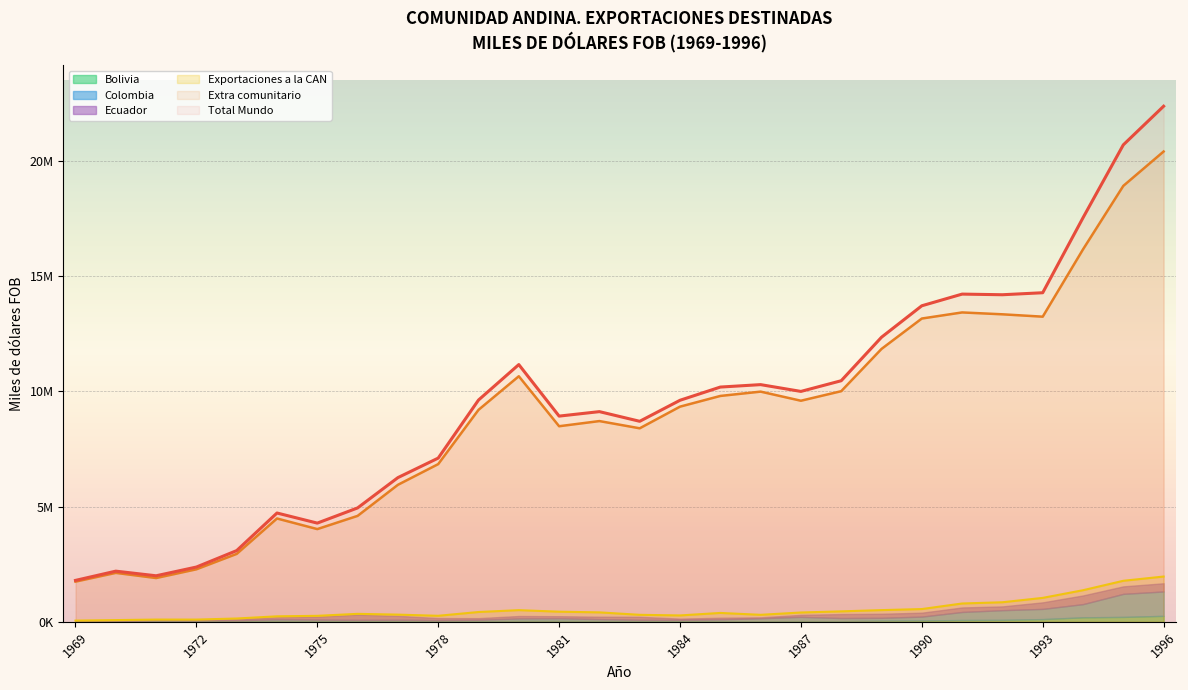

At which category is the sum across all series the highest?

1996